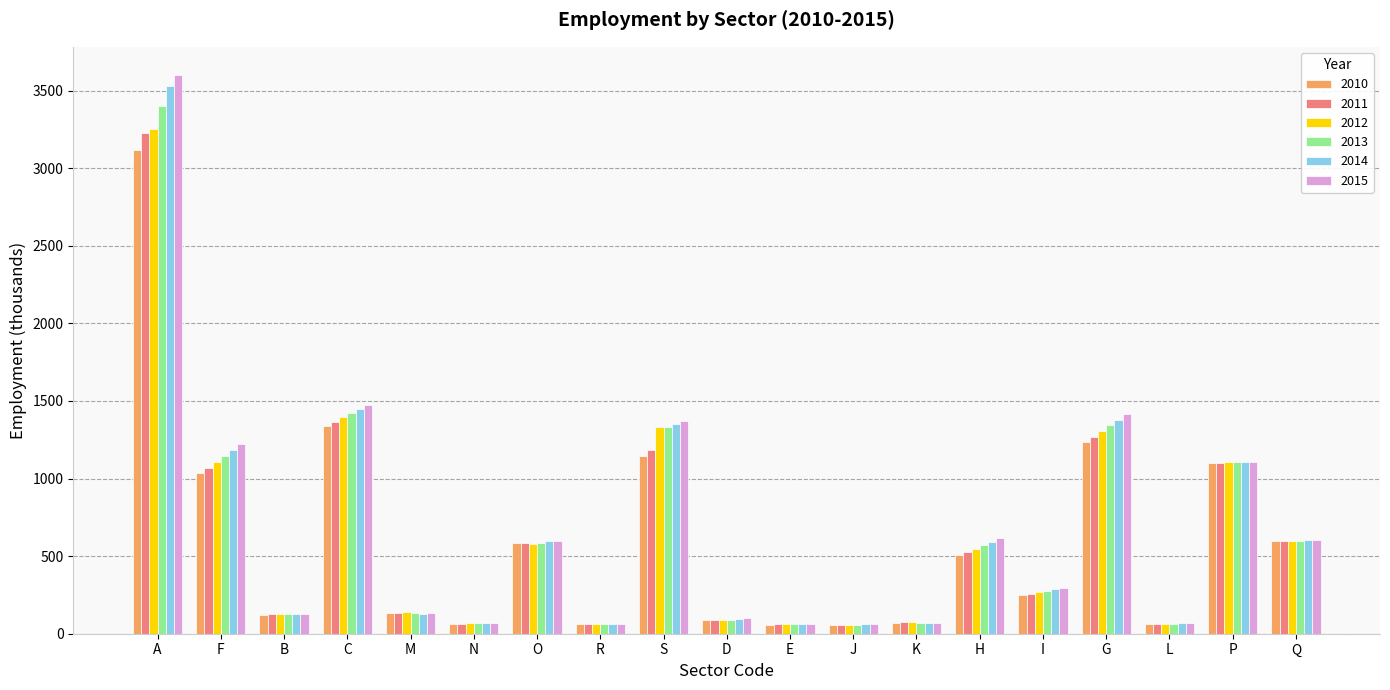

True or false: 2013 has a value of 136.2 at H.

False